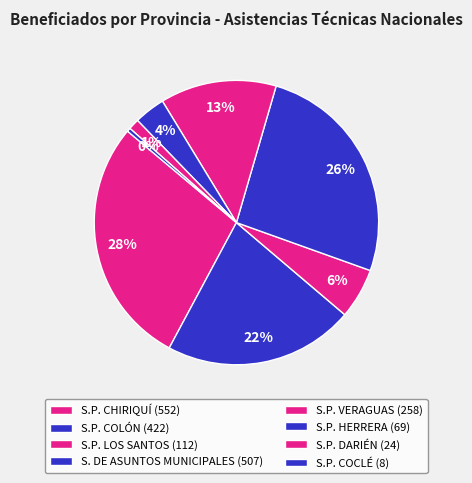

How many segments does this pie chart have?

8